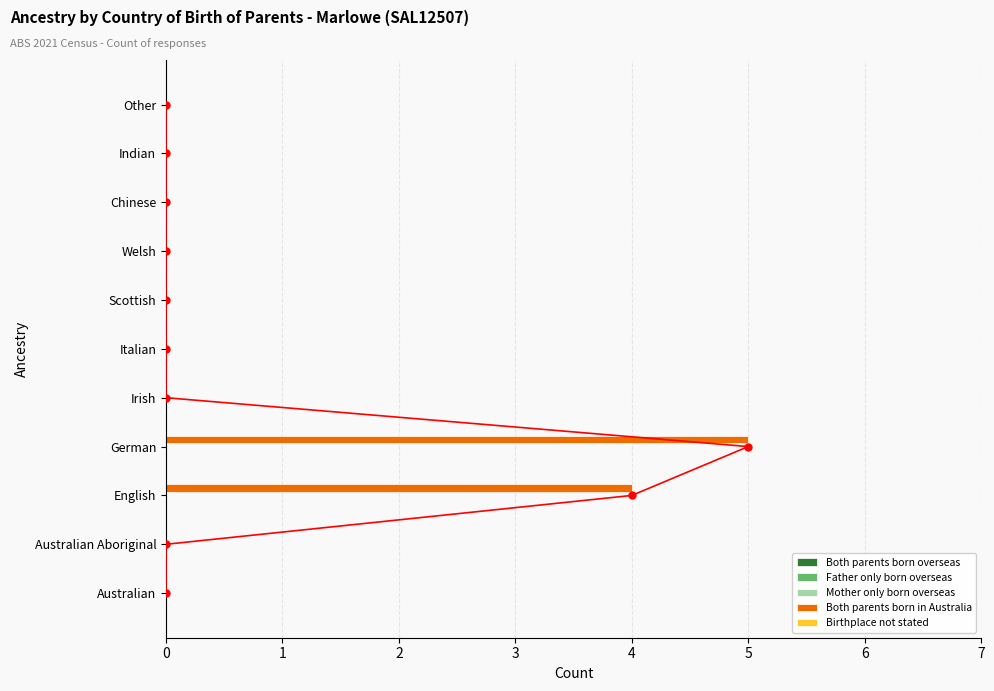

Count the number of data series in this chart.

5